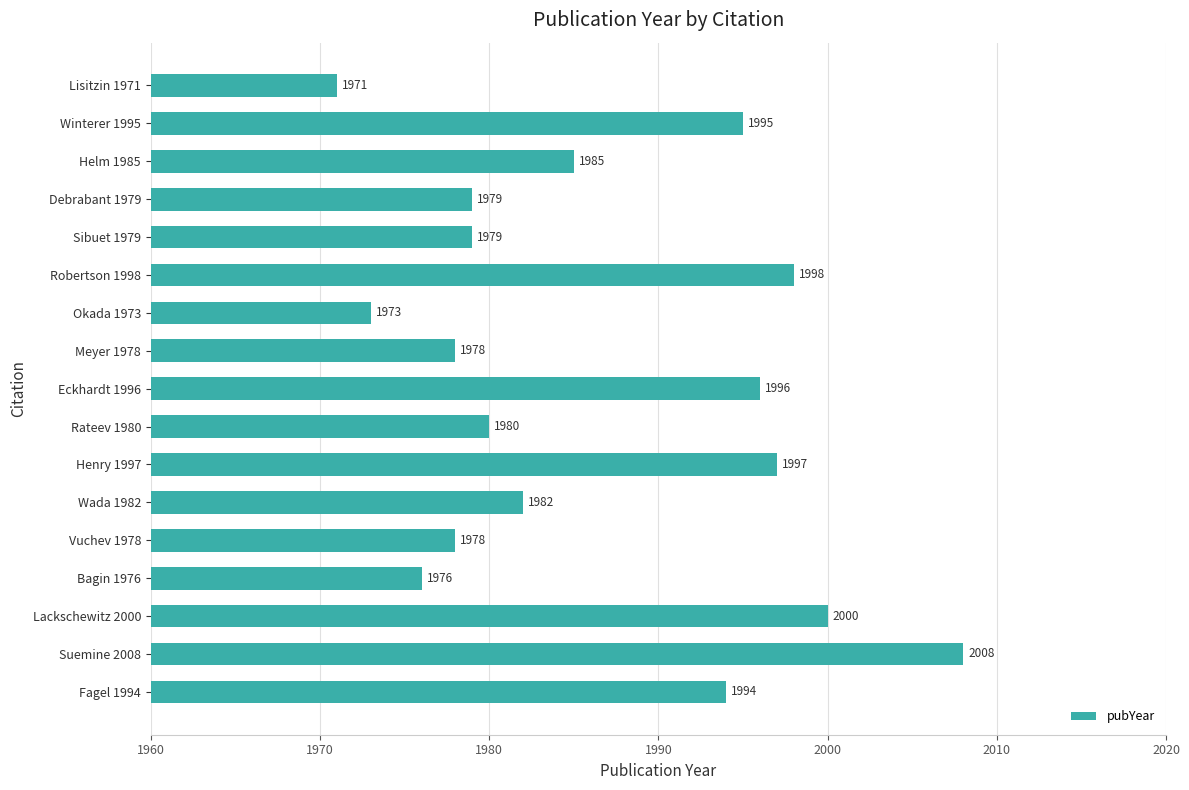

Which category has the lowest value across all series?

Lisitzin 1971